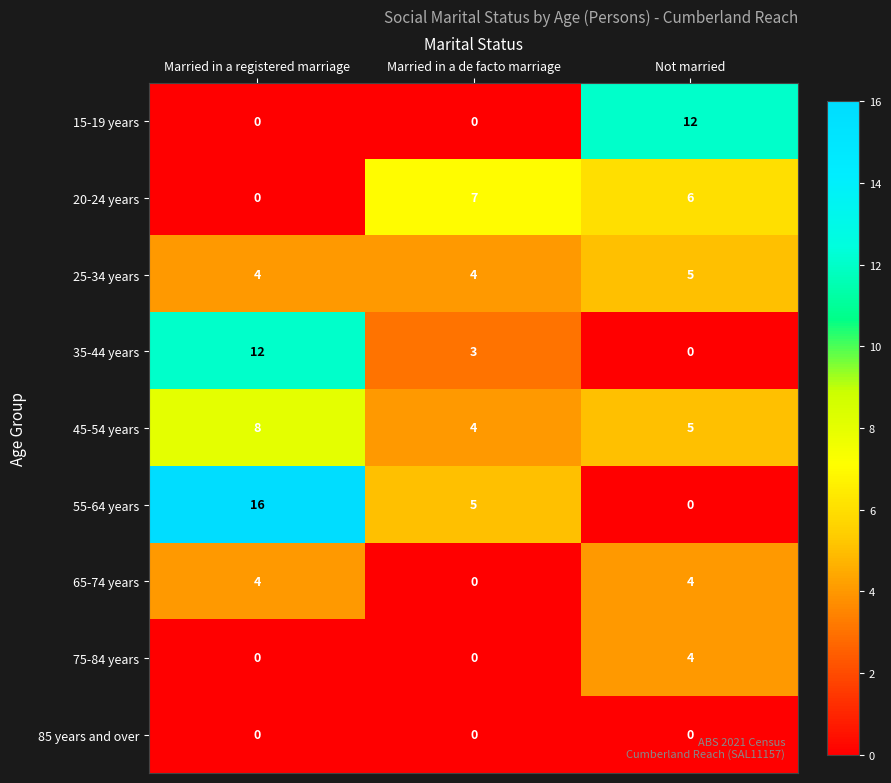

The value of 35-44 years at Not married is 0. True or false?

True